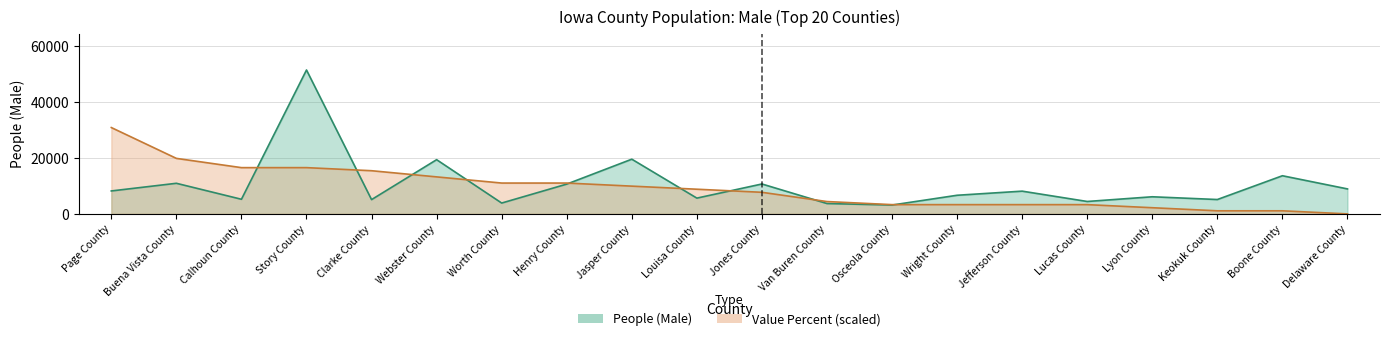

What is the difference between the highest and lowest values at Louisa County?

3177.1